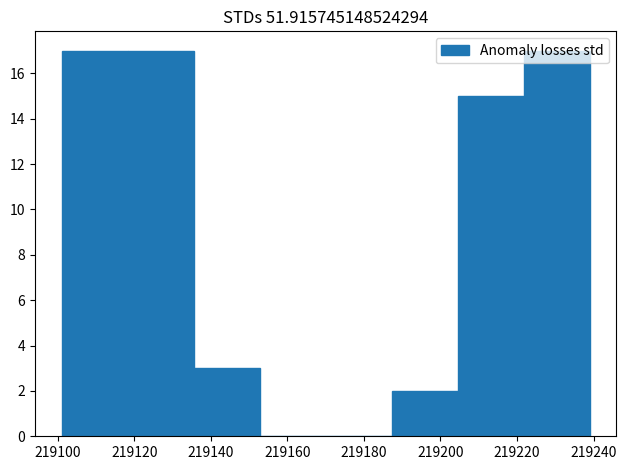

Reading left to right, list every bar in this chart as the range it spans on the x-axis followed by its height. Neither the bar edges nor the heights are printed on the chart, so give them approximately, as read against the axes.

219102 to 219118: 17
219118 to 219136: 17
219136 to 219152: 3
219152 to 219170: 0
219170 to 219188: 0
219188 to 219204: 2
219204 to 219222: 15
219222 to 219240: 17